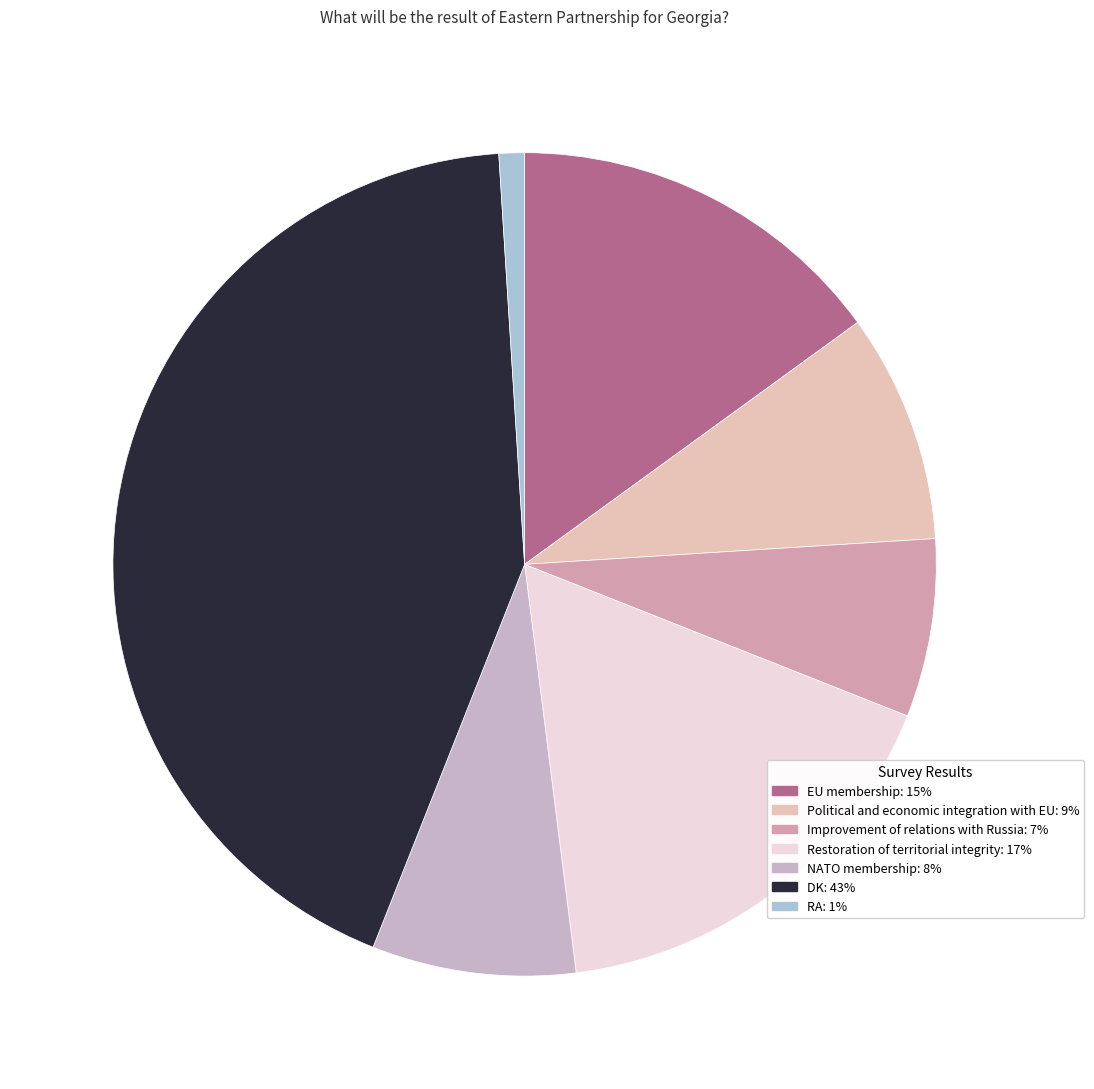

True or false: Improvement of relations with Russia accounts for 7% of the total.

True